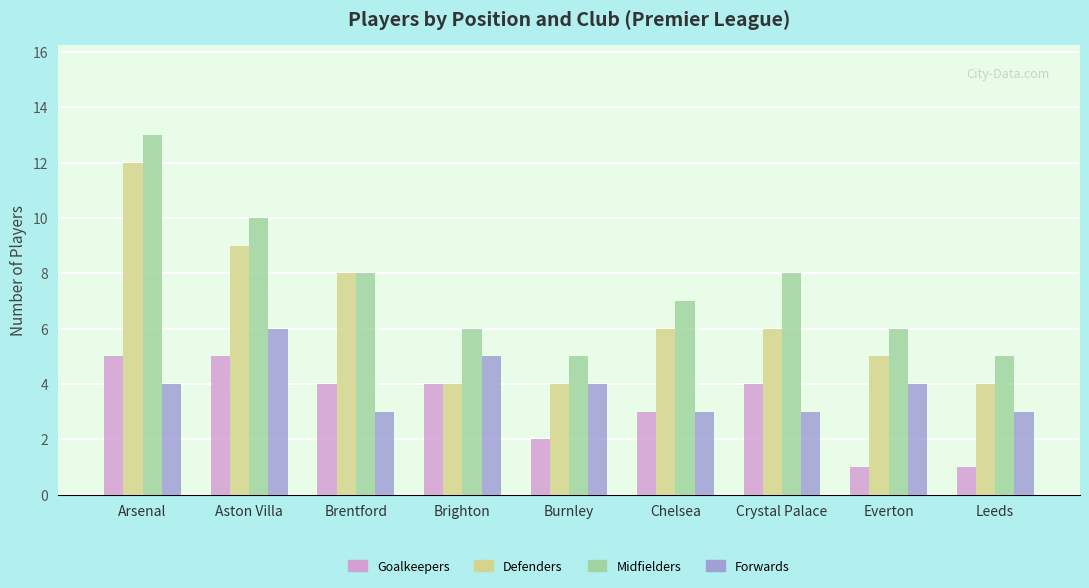

Read the Forwards value at Arsenal.

4